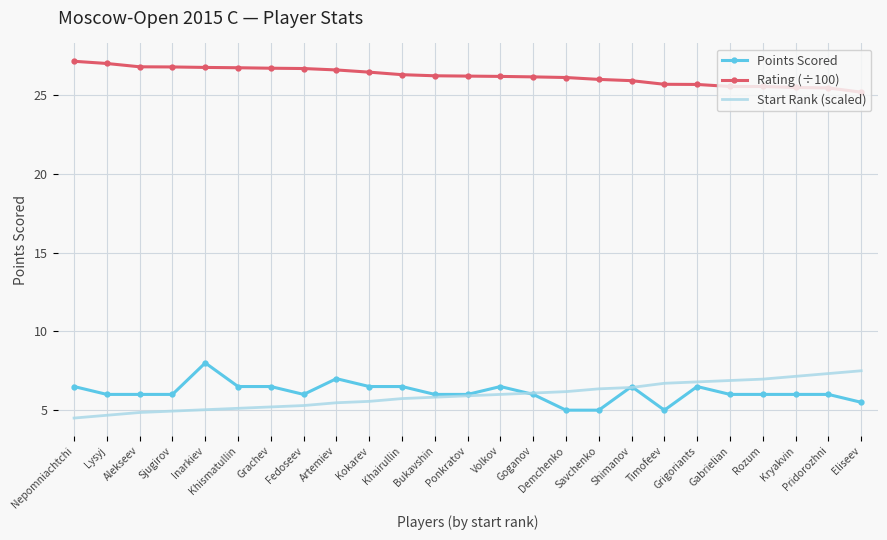

Rank the series by their maximum value, from lowest to highest.

Start Rank (scaled), Points Scored, Rating (÷100)